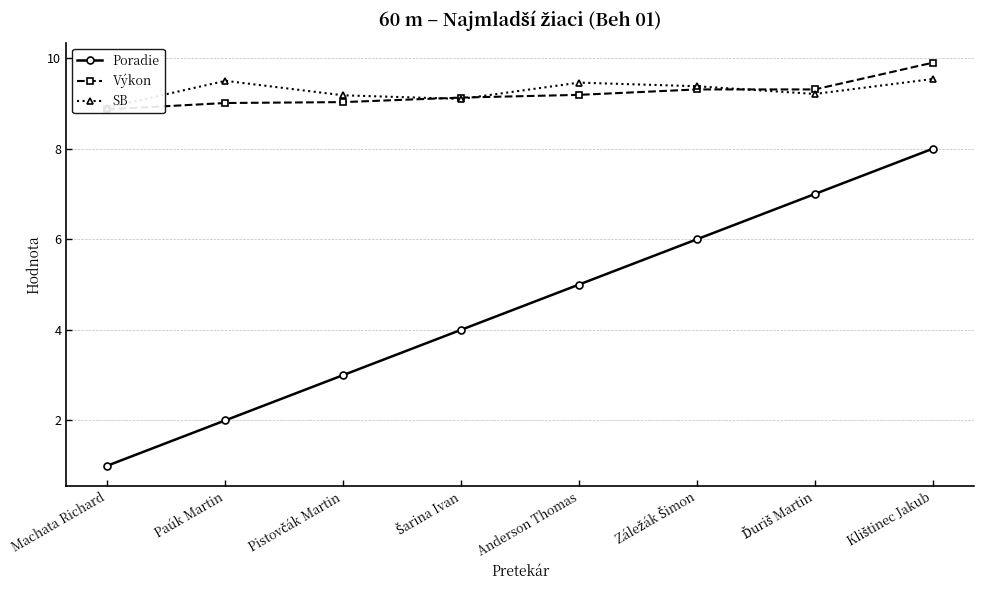

Which category has the highest value in the Poradie series?

Klištinec Jakub